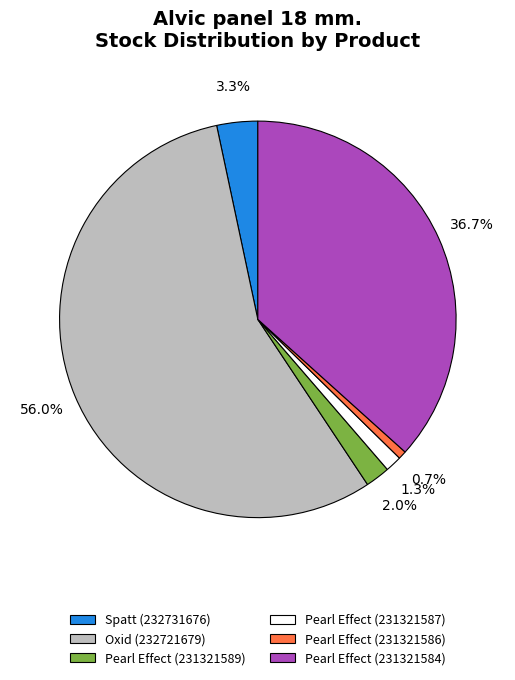

Does any single category account for the majority?

Yes